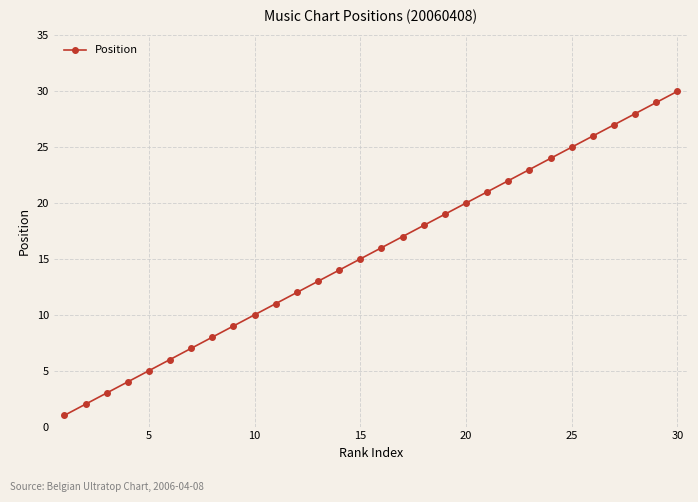

Does the chart display data point markers on the line(s)?

Yes